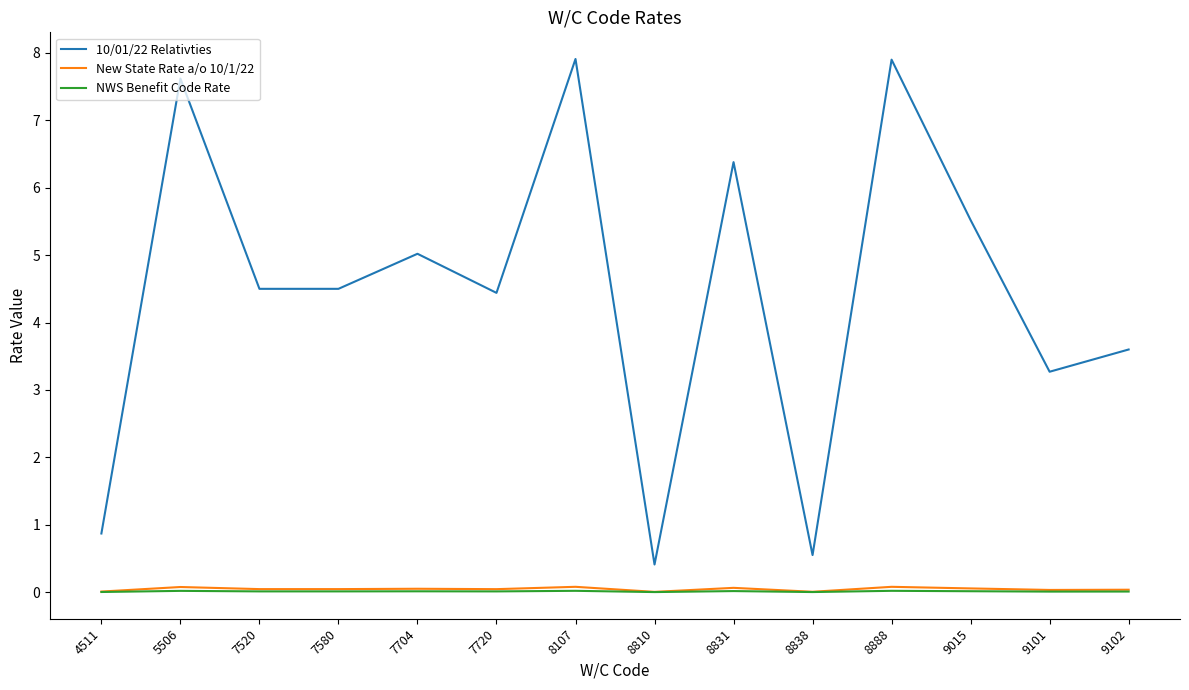

True or false: New State Rate a/o 10/1/22 and 10/01/22 Relativties cross at least once.

False